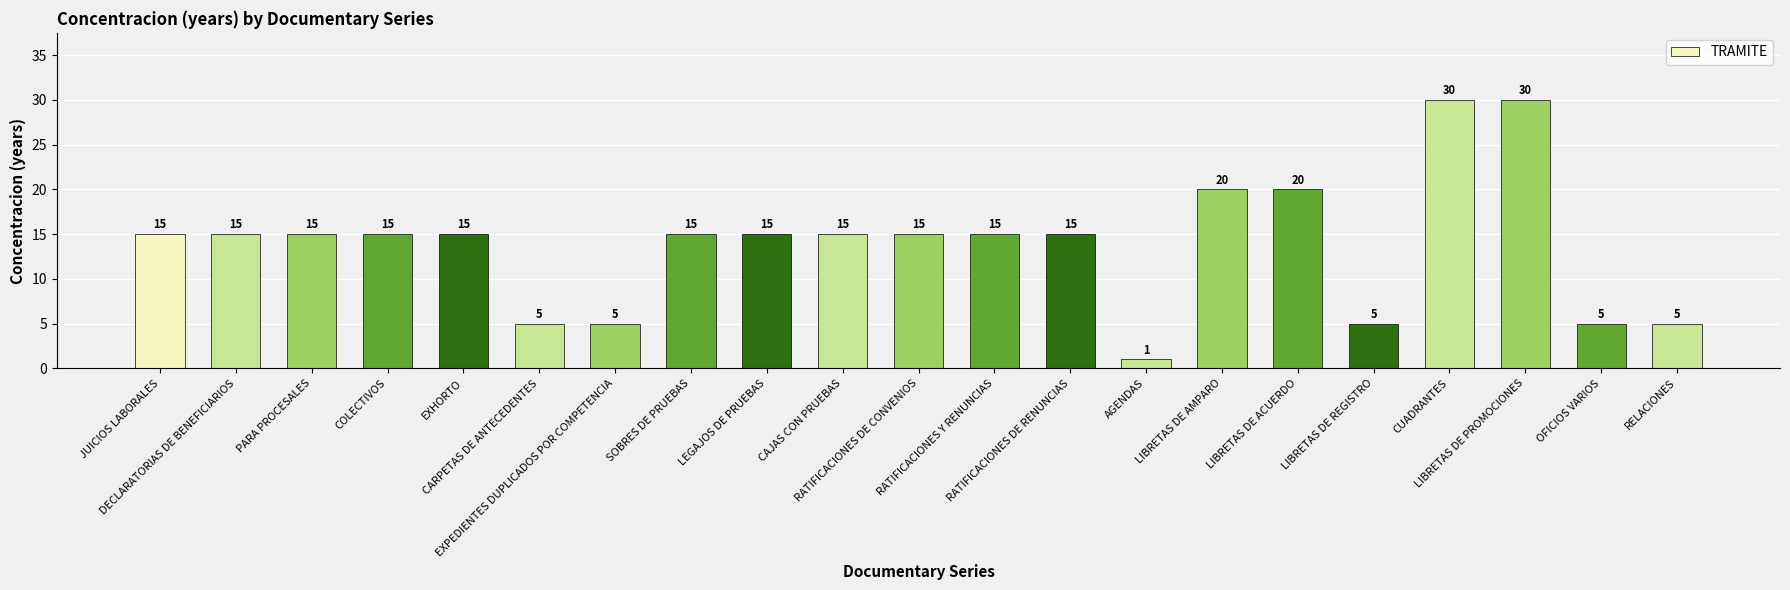

True or false: the data shows 34 at LIBRETAS DE AMPARO.

False